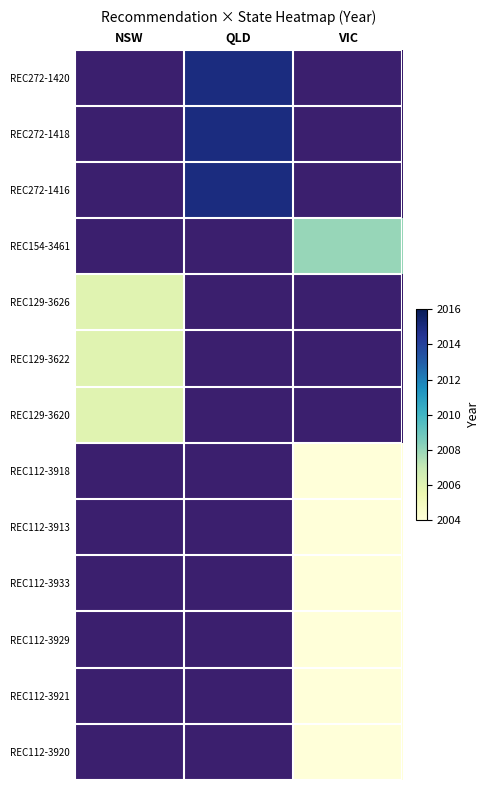

What is the smallest value displayed?

2004.0